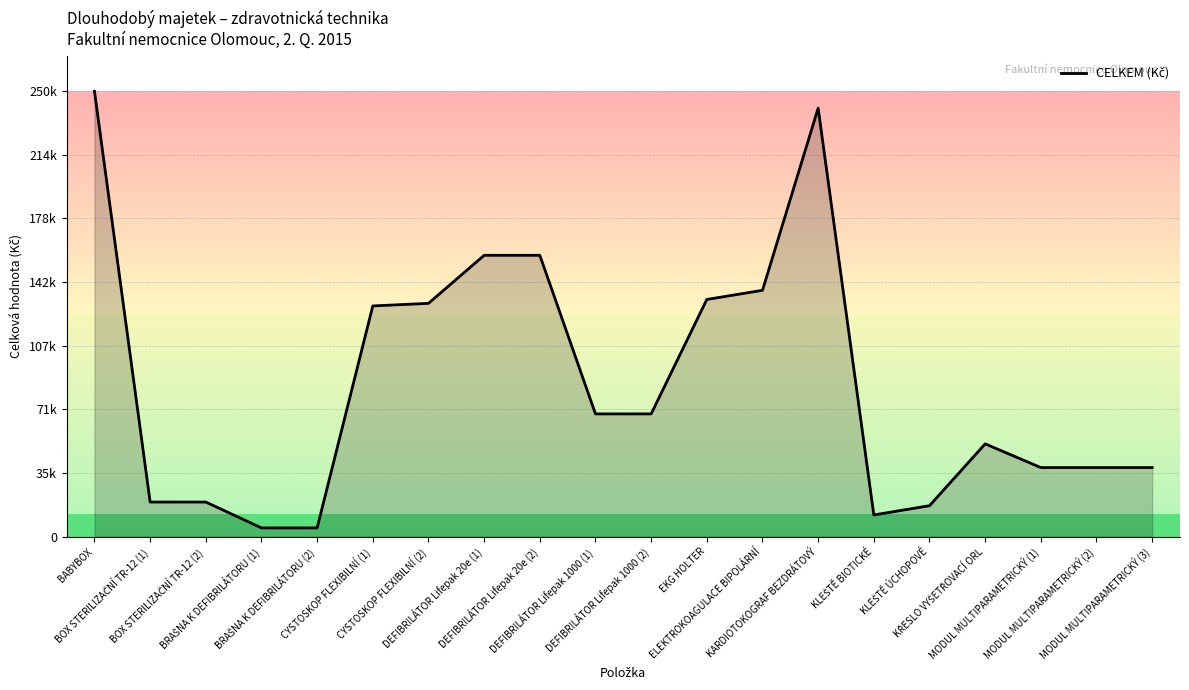

Does the chart have visible grid lines?

Yes